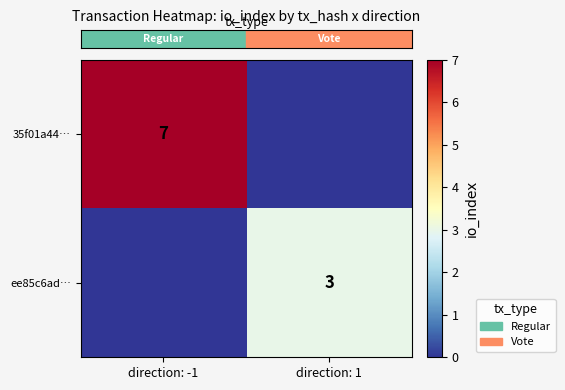

Is it true that row_1 equals 1 at direction: 1?

False